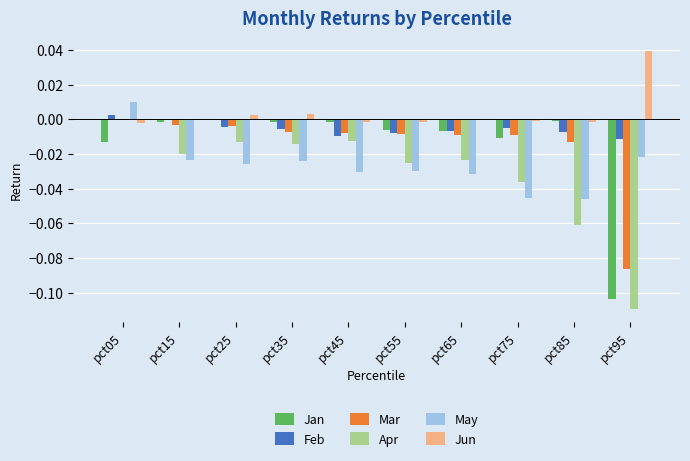

At which category does the chart reach its peak across all series?

pct95